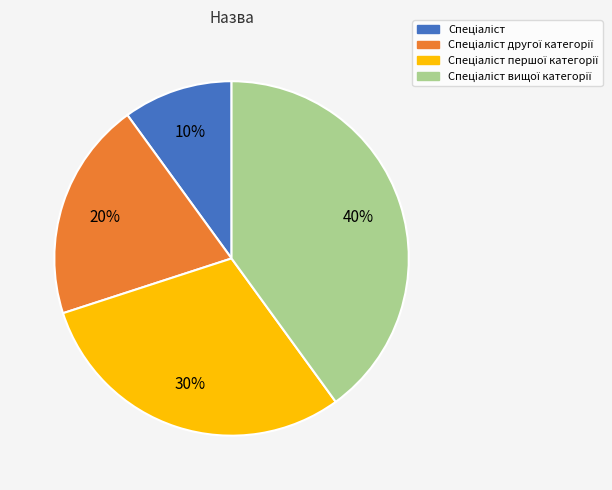

To the nearest percent, what is the difference between the largest and smallest slice percentages?

30%